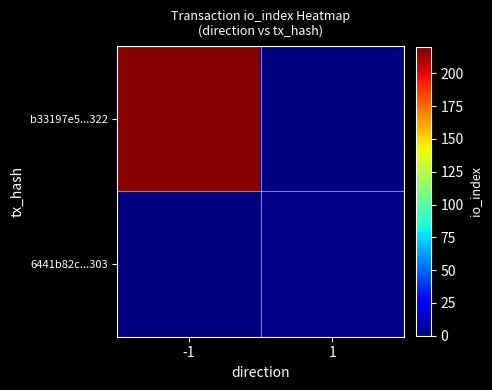

True or false: b33197e5...322 has a value of 364.8 at -1.

False